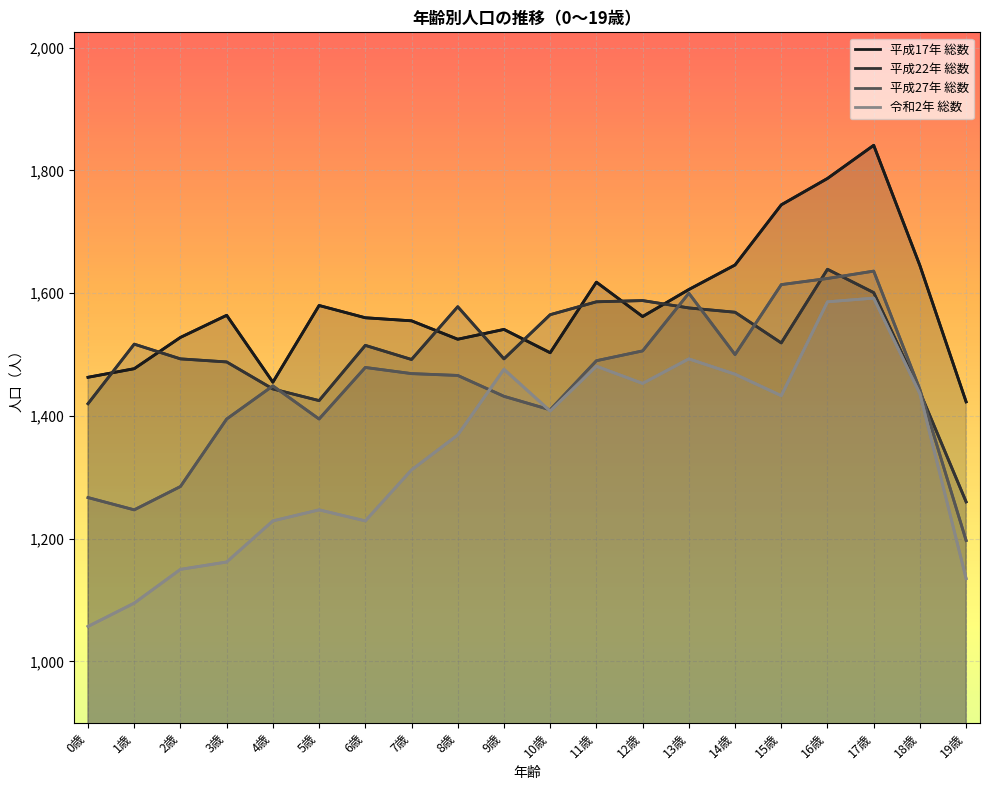

What are all the series names shown in the legend?

平成17年 総数, 平成22年 総数, 平成27年 総数, 令和2年 総数